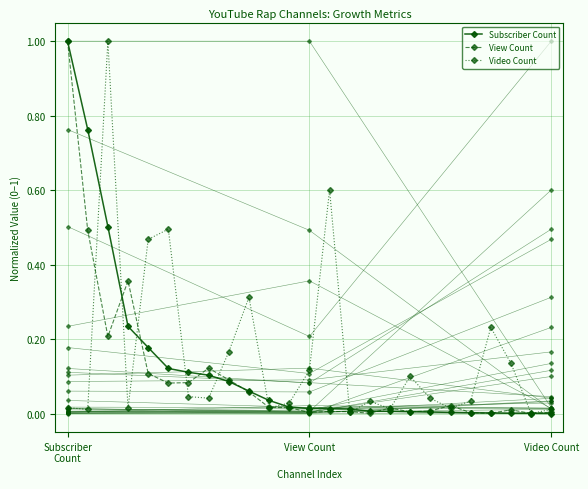

Reading left to right, transcribe all the data shown in this chart.

Subscriber Count: 1.0	0.8	0.5	0.2	0.2	0.1	0.1	0.1	0.1	0.1	0.0	0.0	0.0	0.0	0.0	0.0	0.0	0.0	0.0	0.0	0.0	0.0	0.0	0.0	0.0
View Count: 1.0	0.5	0.2	0.4	0.1	0.1	0.1	0.1	0.1	0.1	0.0	0.0	0.0	0.0	0.0	0.0	0.0	0.0	0.0	0.0	0.0	0.0	0.0	0.0	0.0
Video Count: 0.0	0.0	1.0	0.0	0.5	0.5	0.0	0.0	0.2	0.3	0.0	0.0	0.1	0.6	0.0	0.0	0.0	0.1	0.0	0.0	0.0	0.2	0.1	0.0	0.0